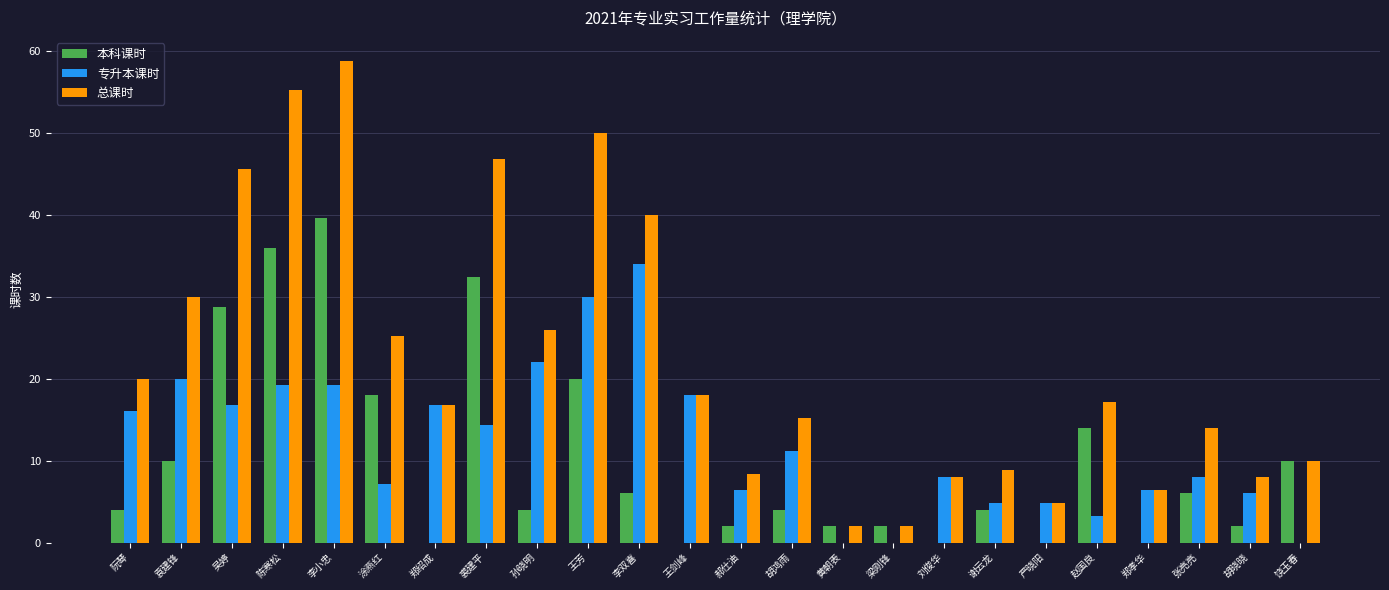

Reading left to right, what are all the values shown in this chart?

本科课时: 4.0	10.0	28.8	36.0	39.6	18.0	0.0	32.4	4.0	20.0	6.0	0.0	2.0	4.0	2.0	2.0	0.0	4.0	0.0	14.0	0.0	6.0	2.0	10.0
专升本课时: 16.0	20.0	16.8	19.2	19.2	7.2	16.8	14.4	22.0	30.0	34.0	18.0	6.4	11.2	0.0	0.0	8.0	4.8	4.8	3.2	6.4	8.0	6.0	0.0
总课时: 20.0	30.0	45.6	55.2	58.8	25.2	16.8	46.8	26.0	50.0	40.0	18.0	8.4	15.2	2.0	2.0	8.0	8.8	4.8	17.2	6.4	14.0	8.0	10.0